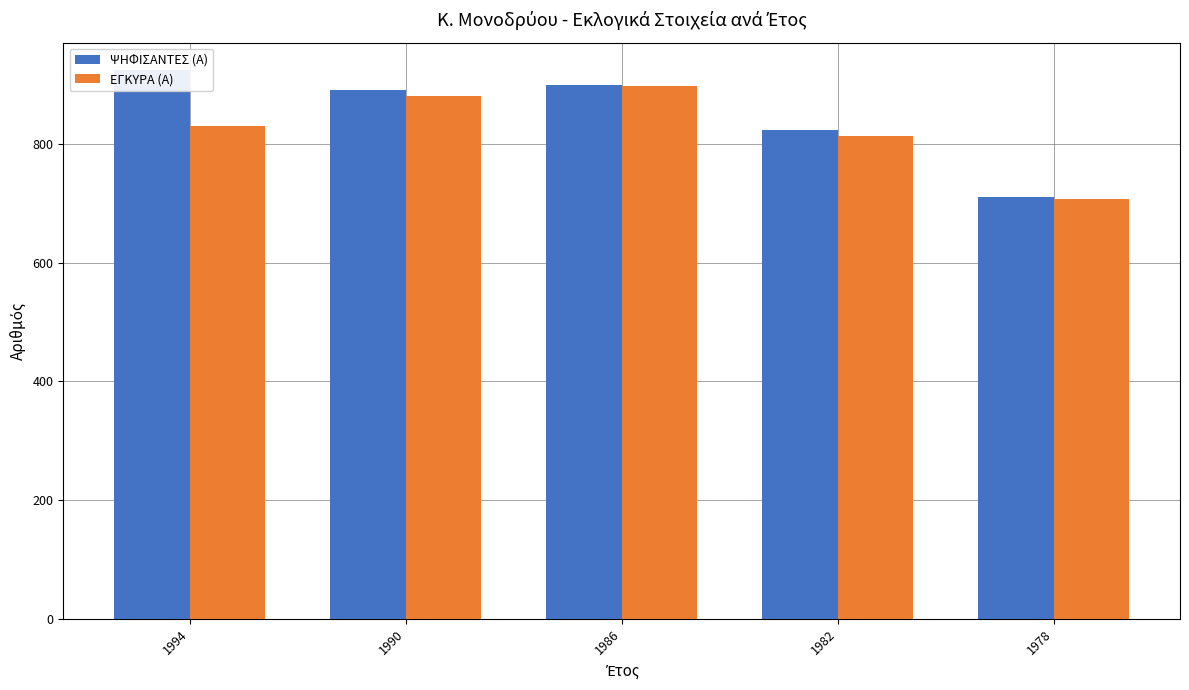

At which label does ΨΗΦΙΣΑΝΤΕΣ (Α) reach its minimum?

1978